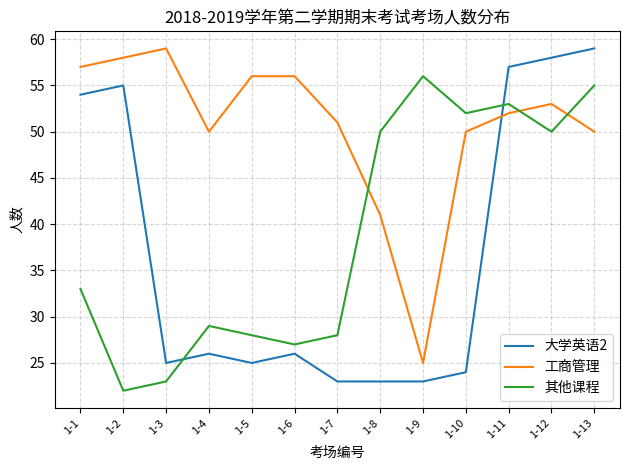

What is the total value across all series at 1-8?

114